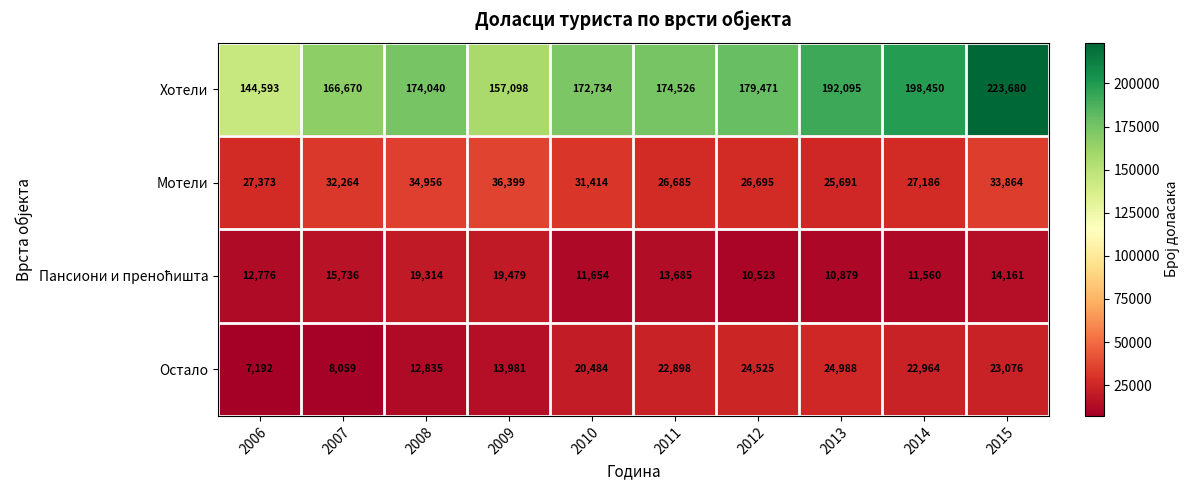

At how many categories does at least one series exceed 221774?

1